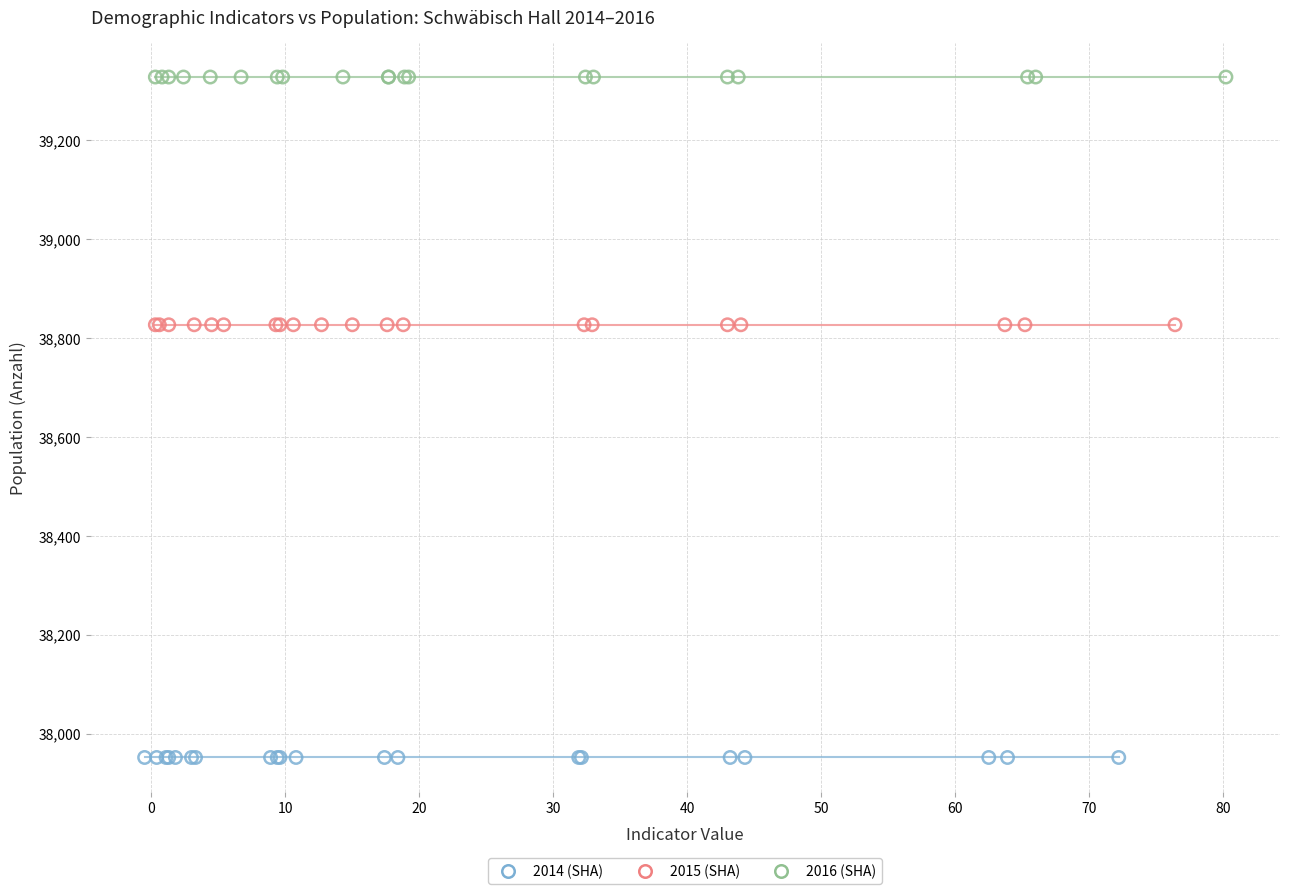

What are all the series names shown in the legend?

2014 (SHA), 2015 (SHA), 2016 (SHA)